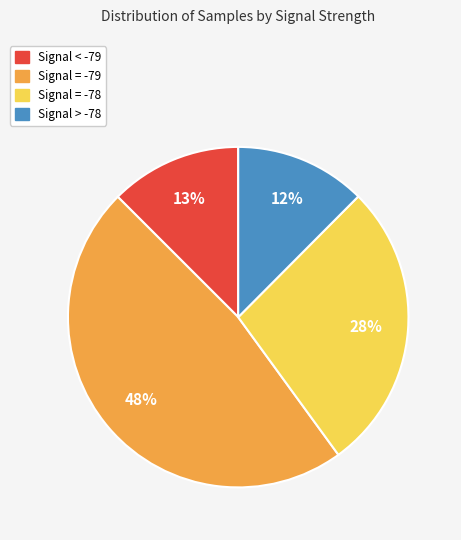

Is there a majority slice in this chart?

No